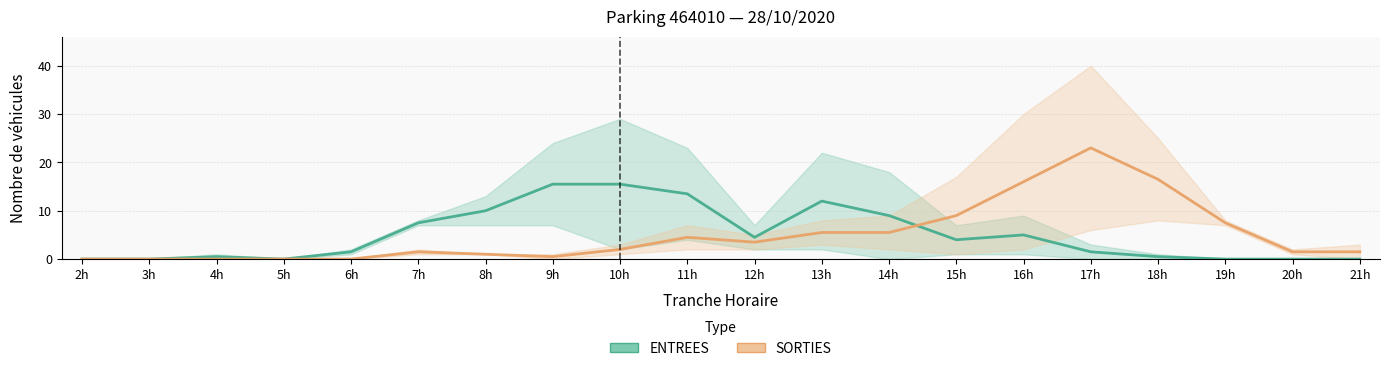

Between which two adjacent categories do SORTIES and ENTREES first intersect?

14h and 15h